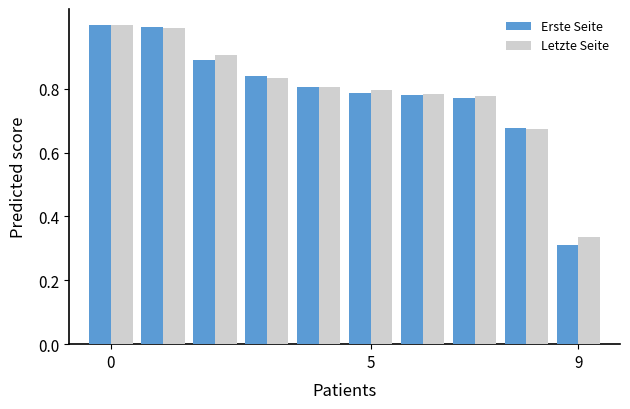

What is the sum of all Erste Seite values?

7.9